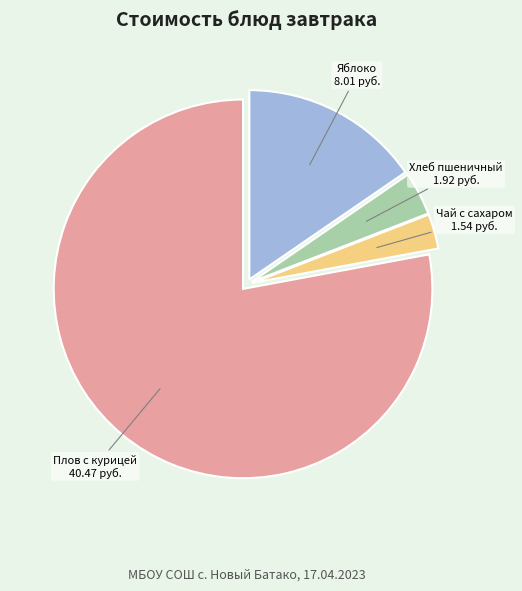

Does any single category account for the majority?

Yes